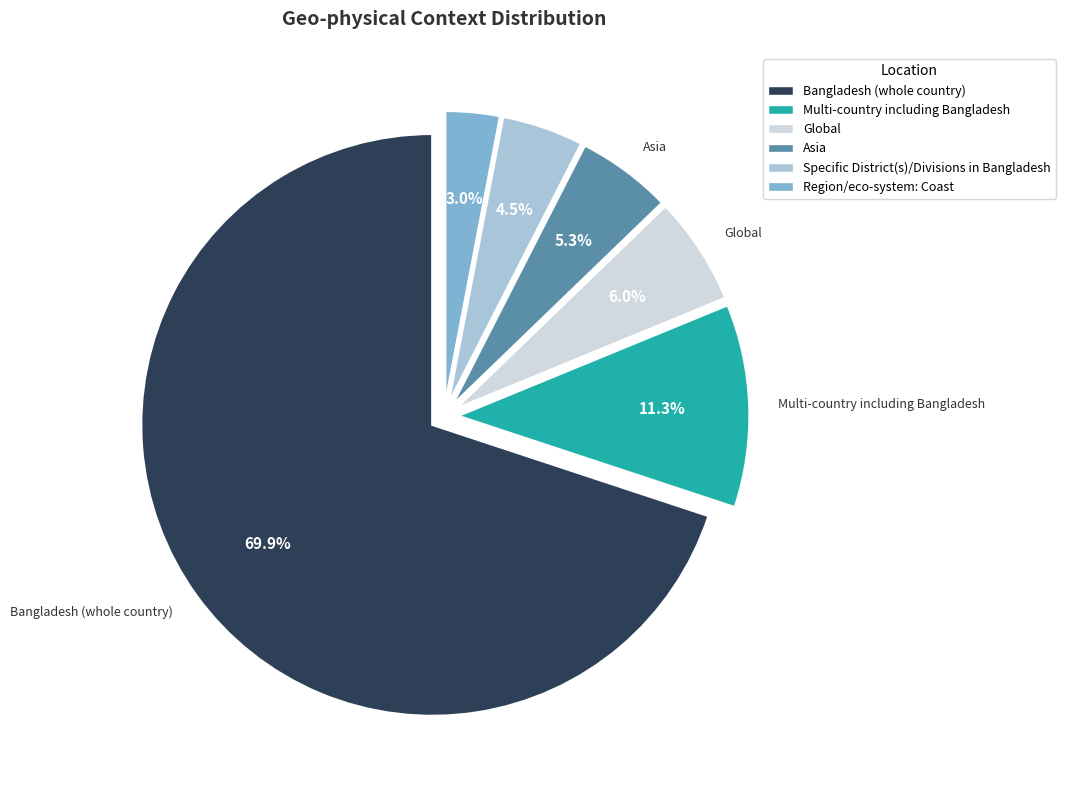

Is there any slice that represents more than half of the pie?

Yes